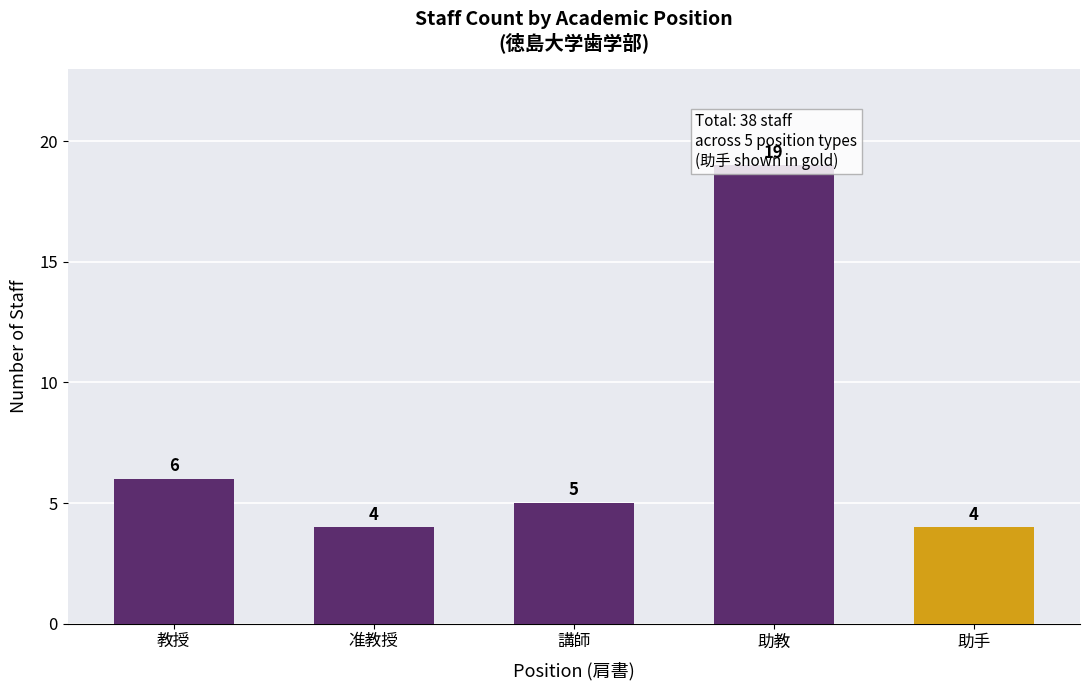

Does the chart contain stacked bars?

No